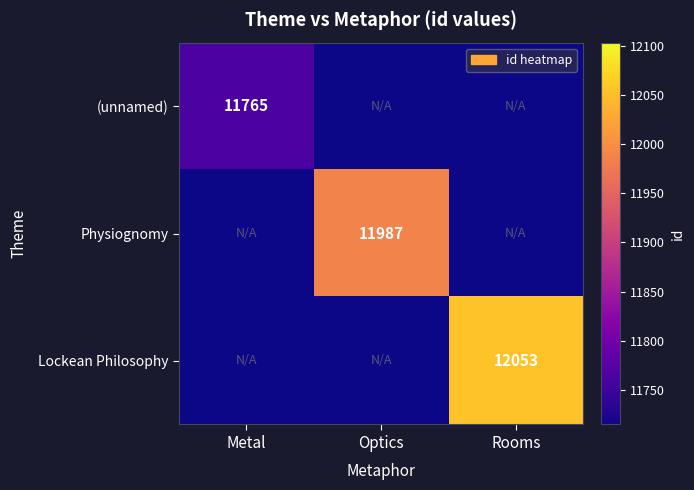

What is the minimum value shown in the chart?

11715